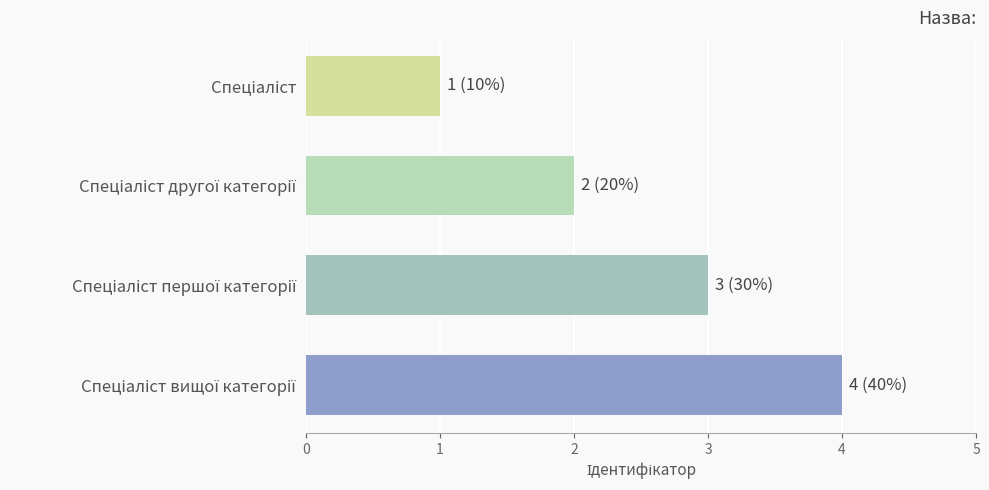

What is the sum of all values?

10